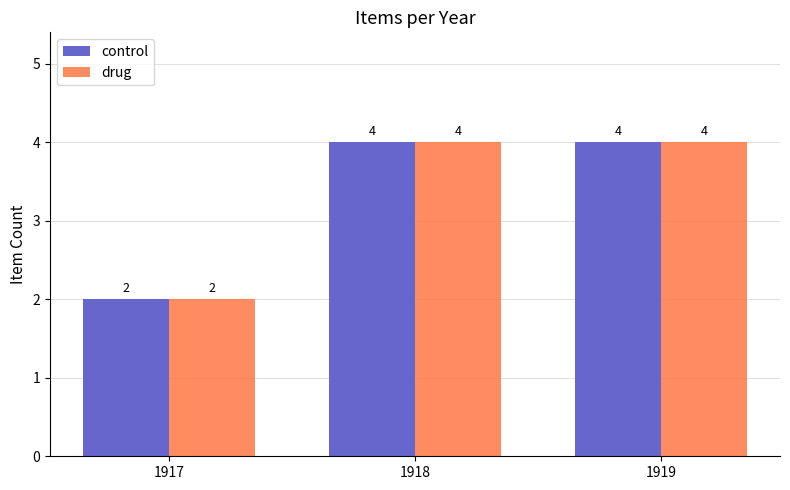

Reading right to left, list all the values displayed in this chart.

control: 1919=4	1918=4	1917=2
drug: 1919=4	1918=4	1917=2